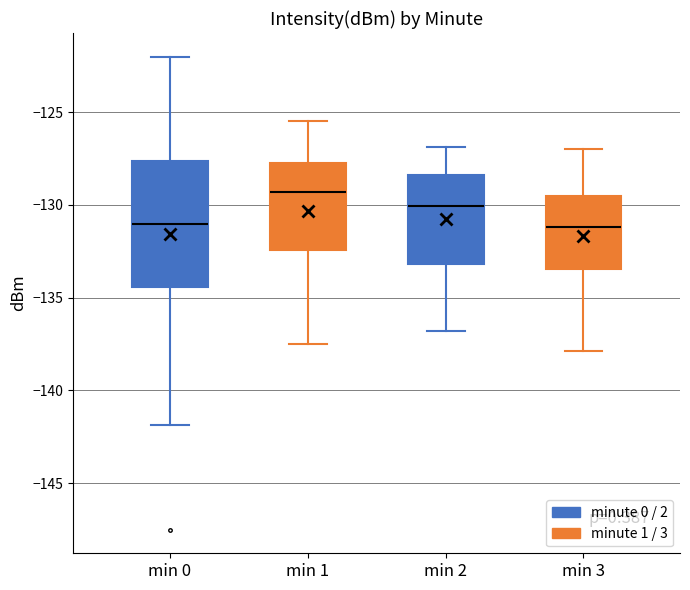

Where does the lower whisker of the box for min 3 end on the y-axis? The values are not printed on the chart, so give them approximately, as read against the axis.

-138.0